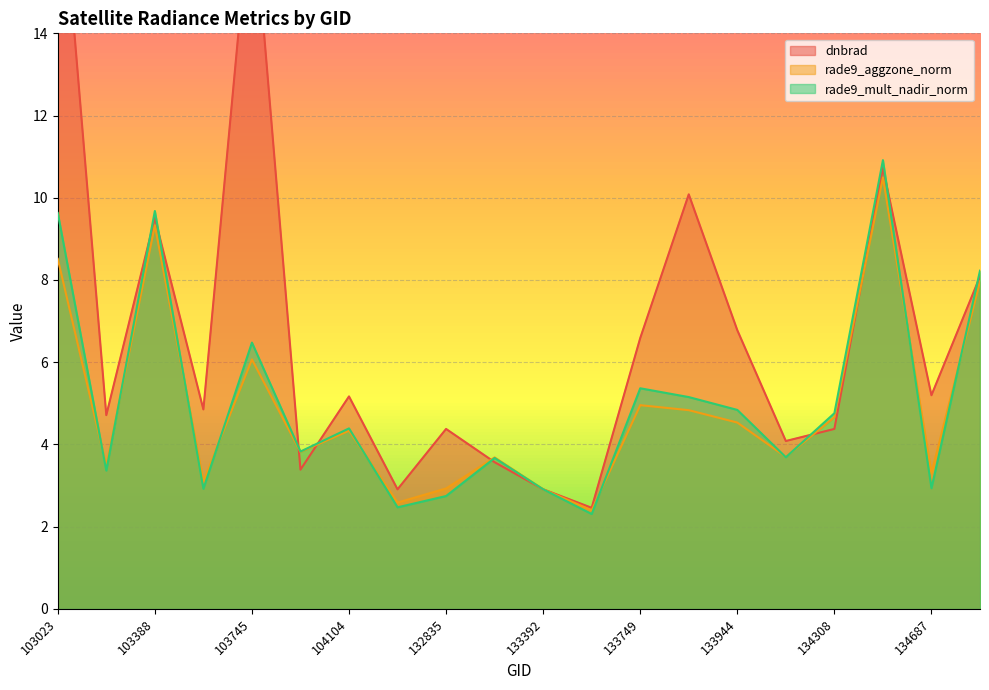

Is it true that rade9_mult_nadir_norm equals 14.2 at 103388?

False